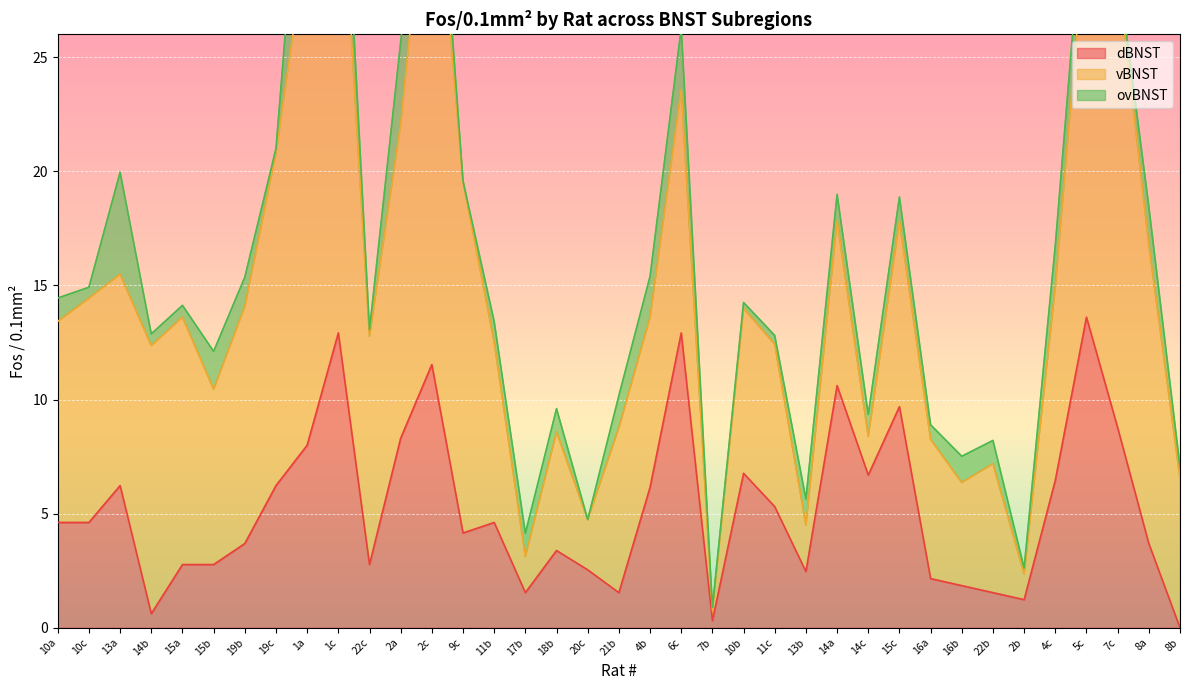

What is the value of the vBNST point at the 1st from the left?

8.8